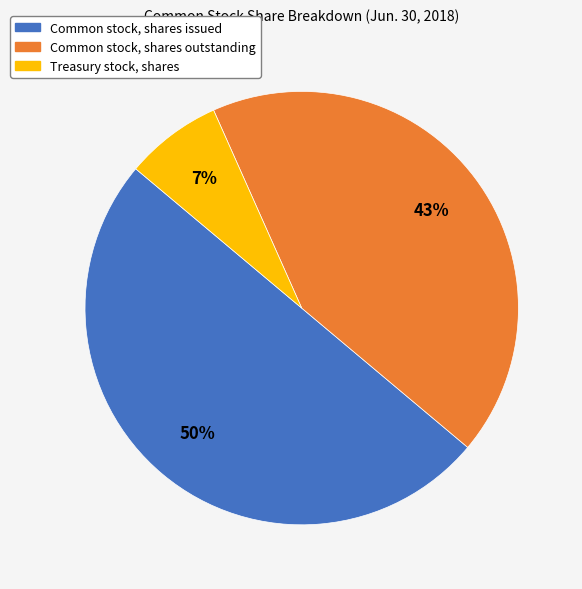

To the nearest percent, what is the difference between the largest and smallest slice percentages?

43%